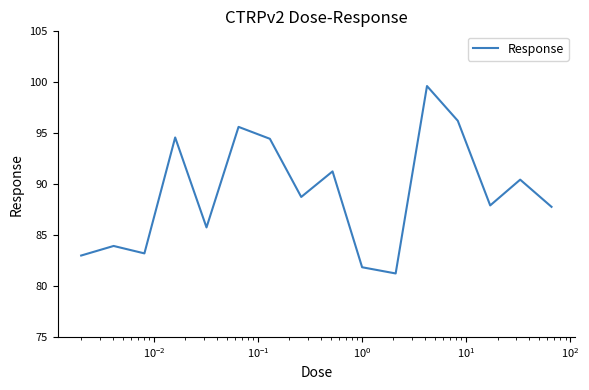

What is the maximum value shown in the chart?

99.6